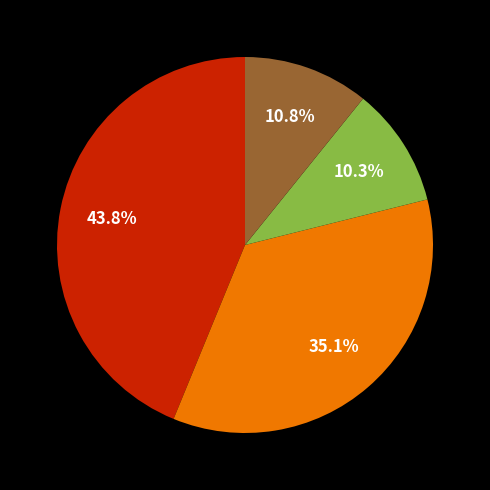

Is there a majority slice in this chart?

No